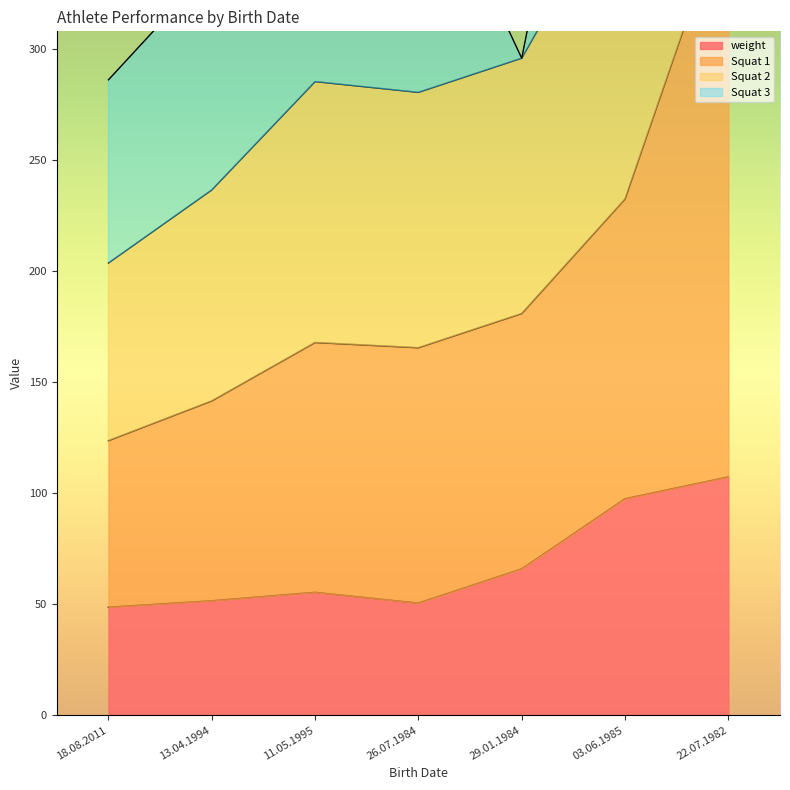

The Squat 1 series shows 429.8 at 11.05.1995. True or false?

False